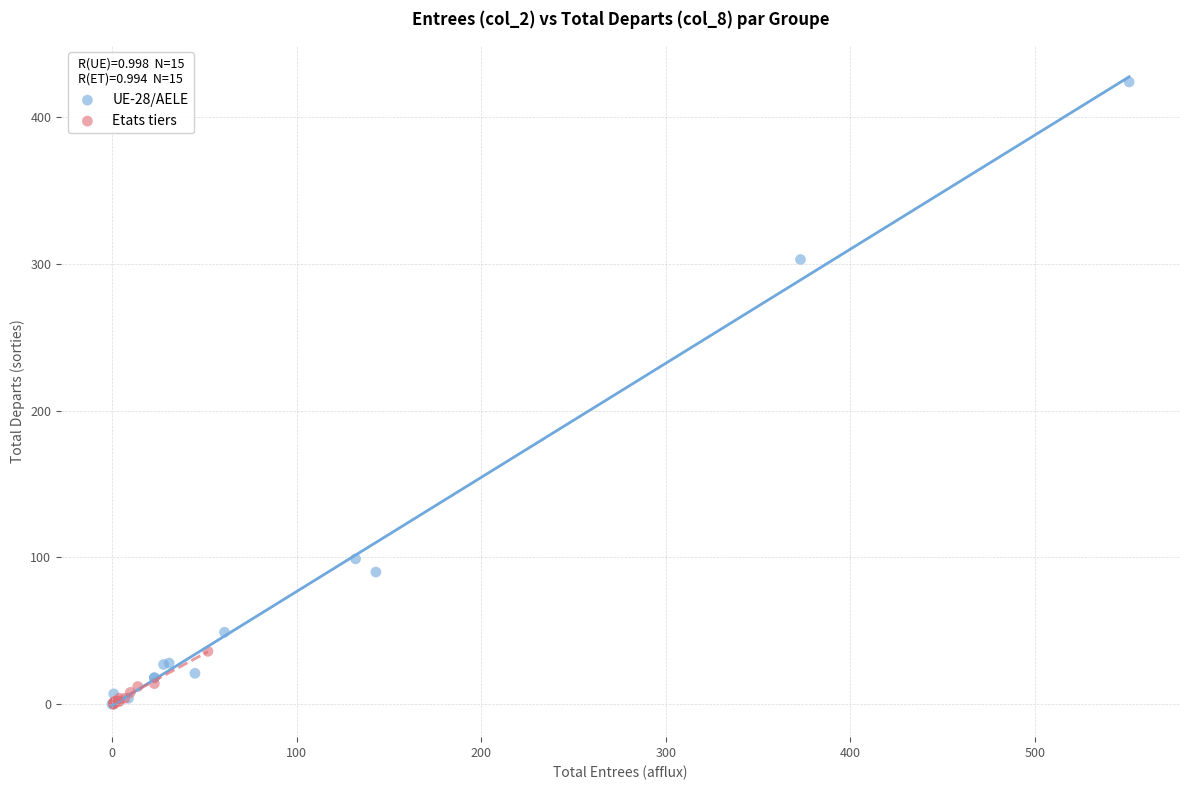

Which series contains the highest Y value?

UE-28/AELE